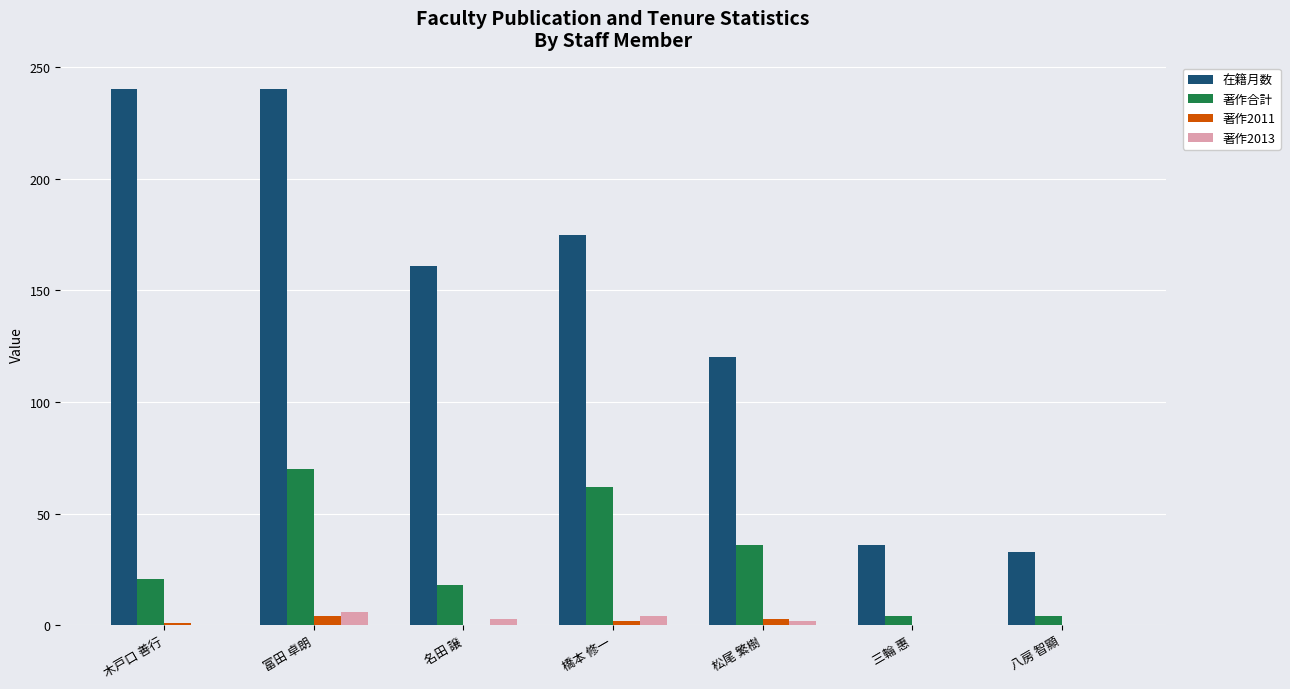

Is the value of 著作2013 at 橋本 修一 greater than the value of 在籍月数 at 橋本 修一?

No